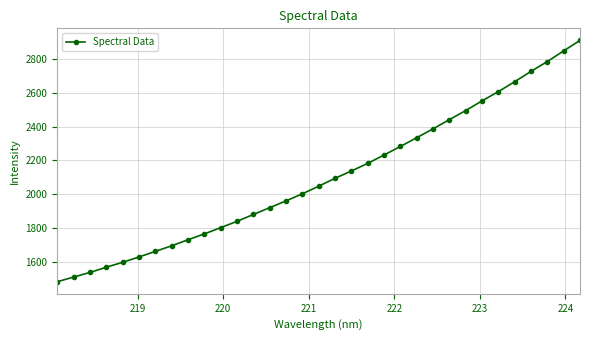

What is the smallest value displayed?

1484.2